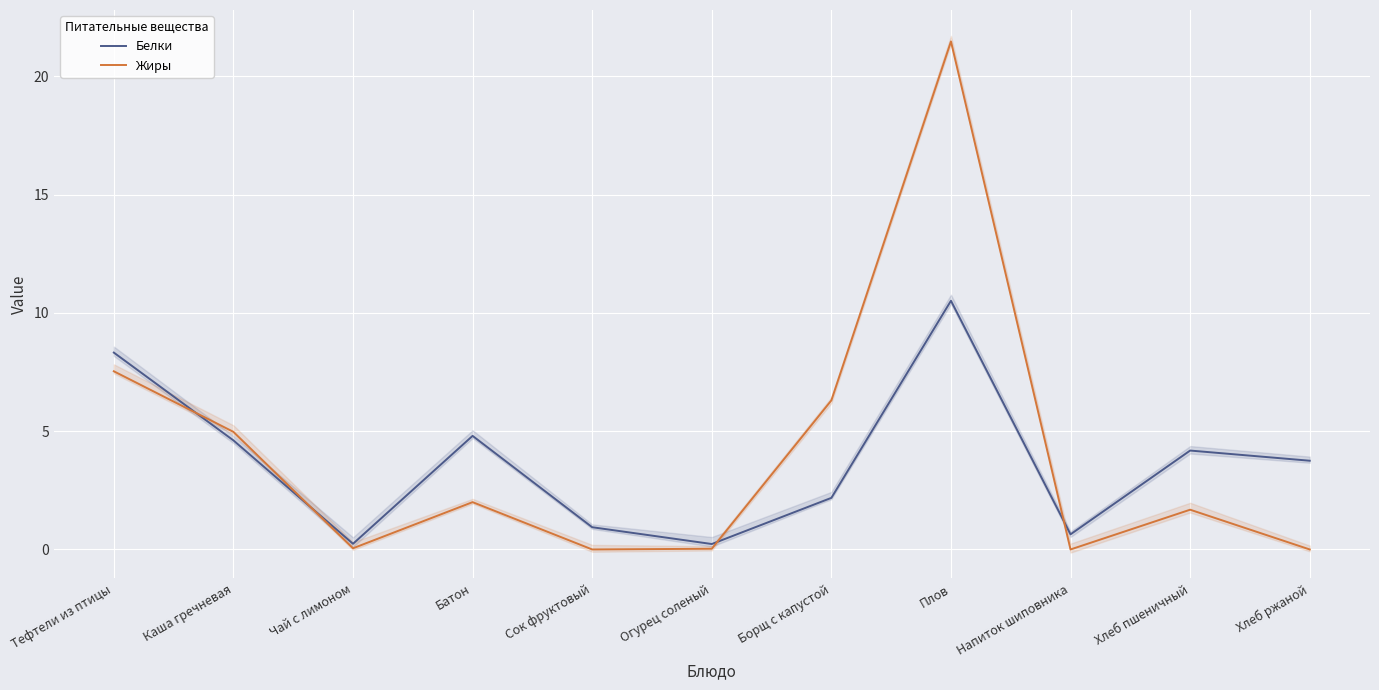

Is it true that Жиры equals 1.1 at Батон?

False